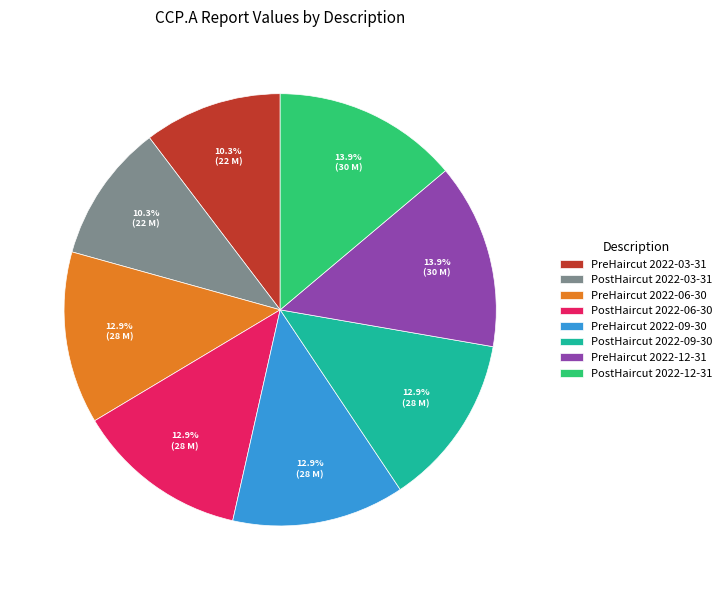

Combined, what portion of the pie is PostHaircut 2022-09-30 and PreHaircut 2022-03-31?

23.2%